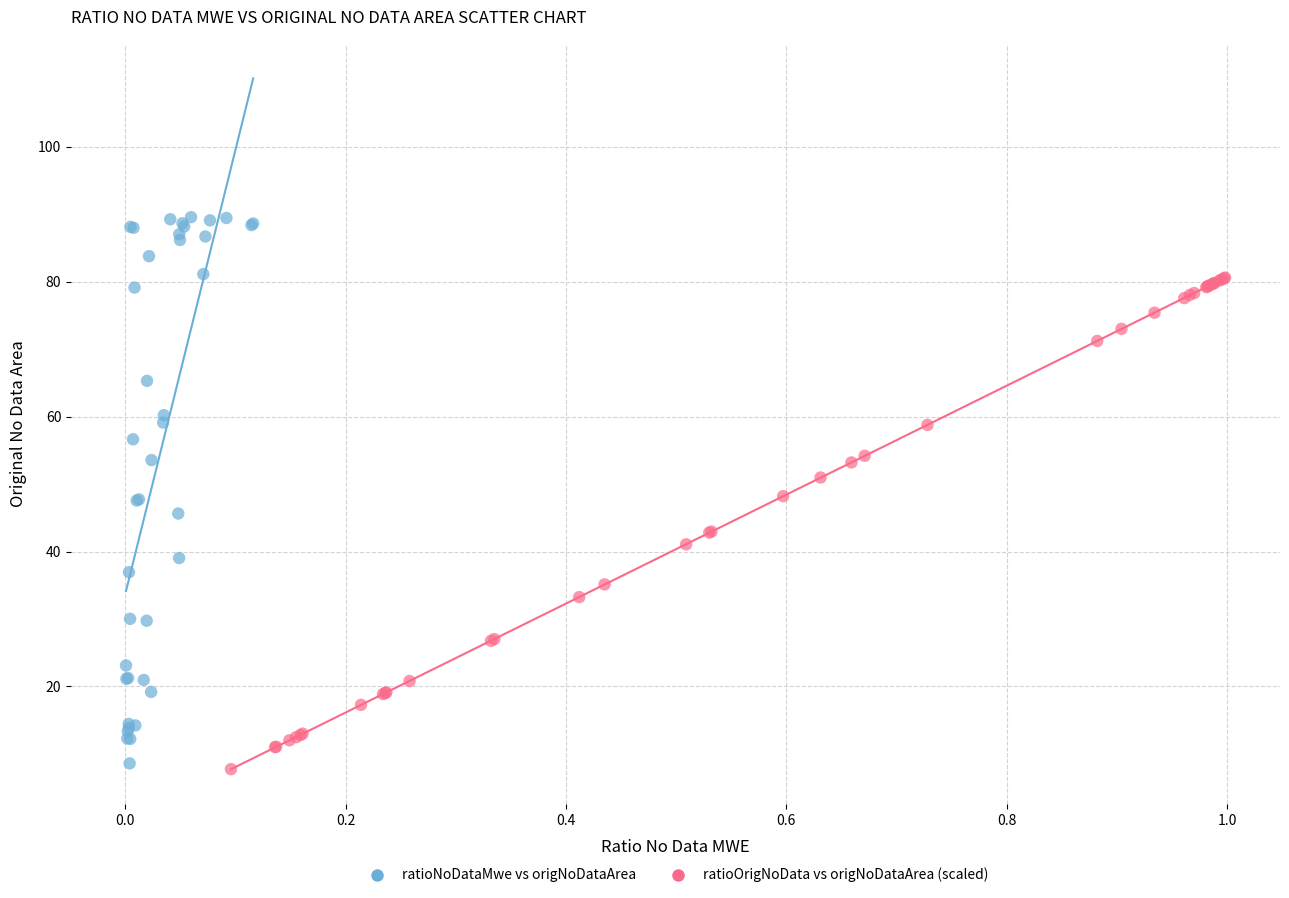

Which series reaches the maximum Y coordinate?

ratioNoDataMwe vs origNoDataArea